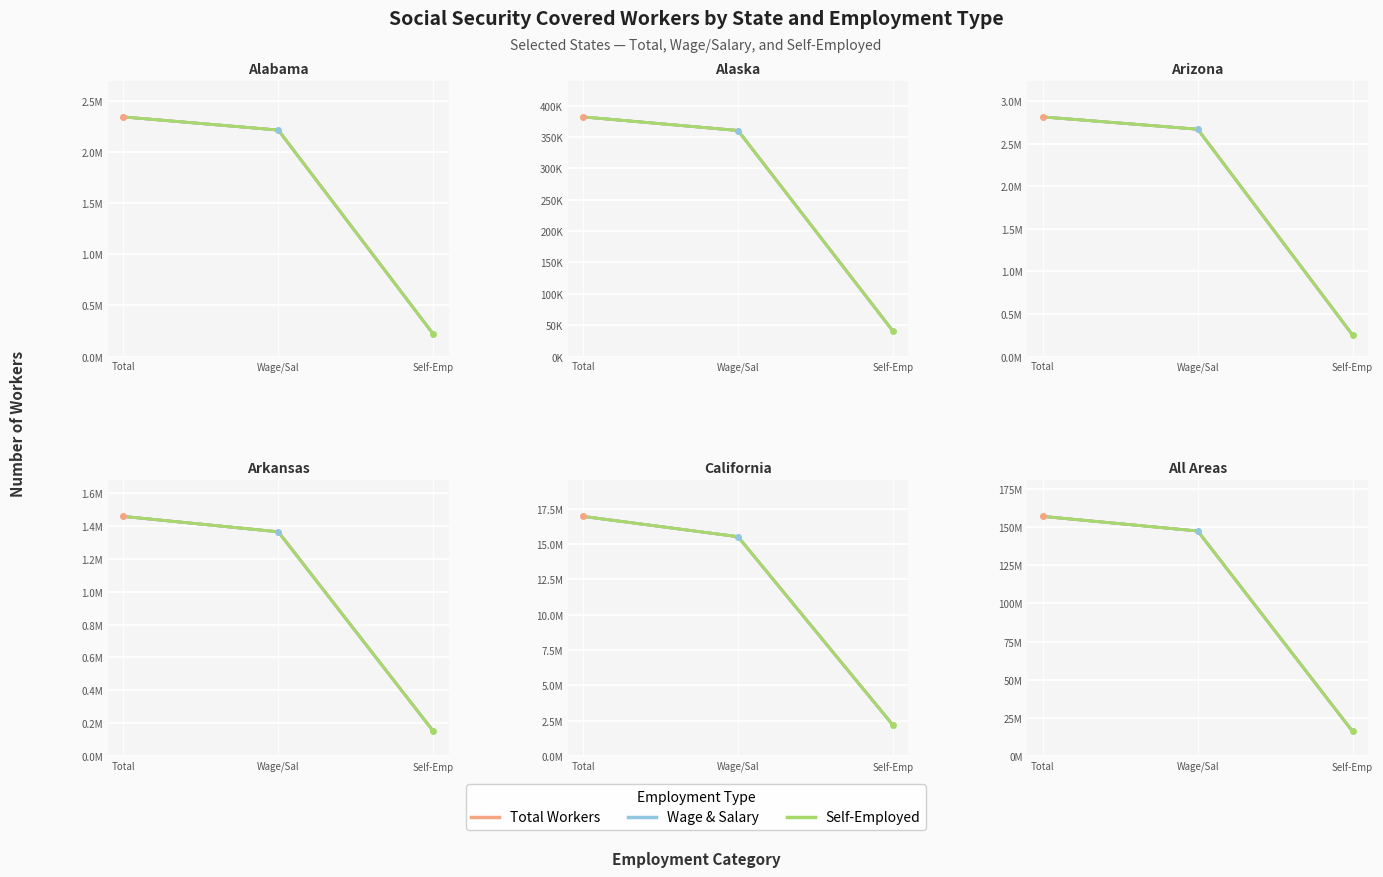

What is the value of the Total Workers point at the 1st from the left?

156986000